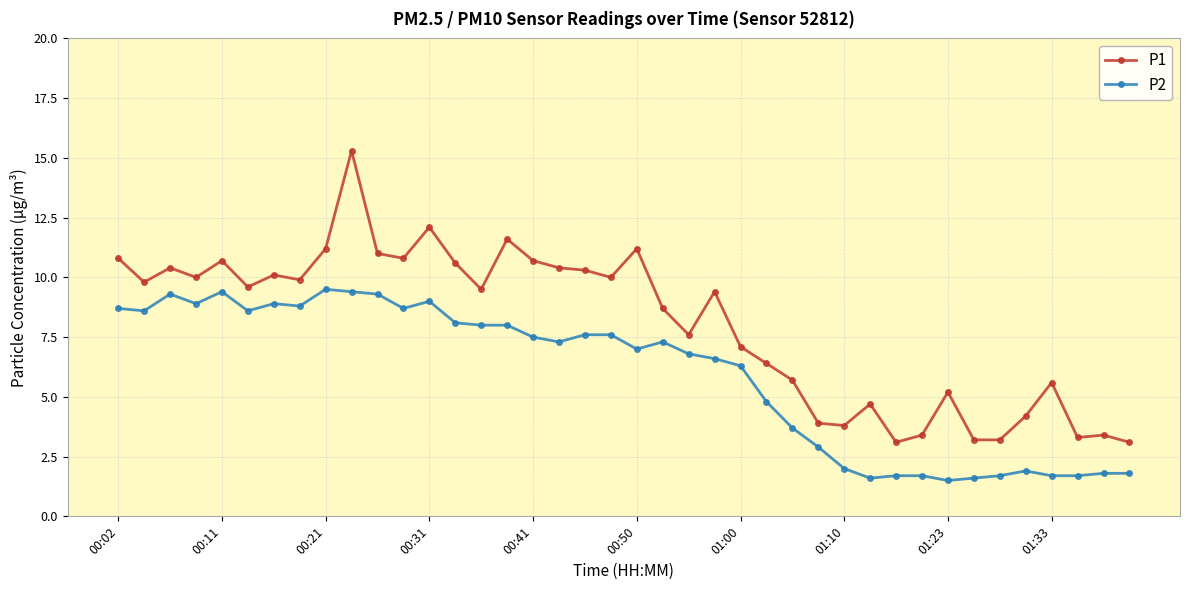

What is the smallest value displayed?

1.5